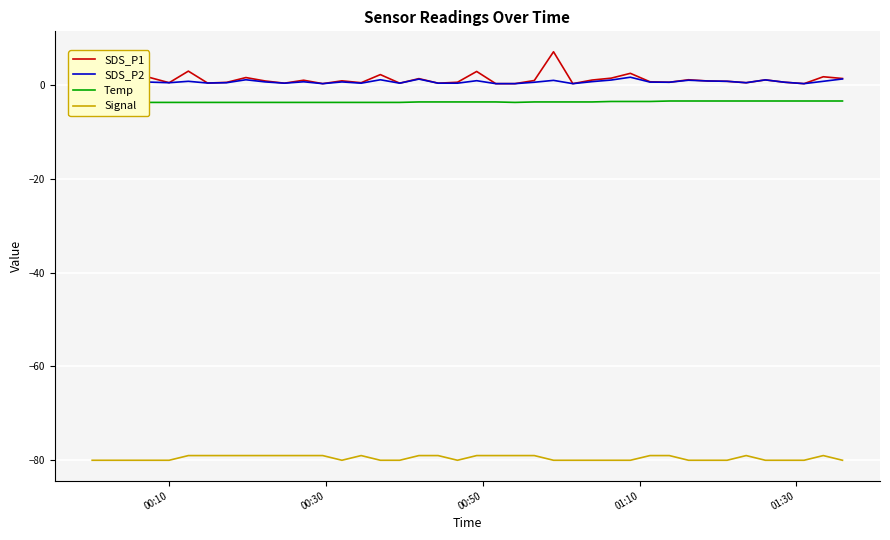

Which series has the widest spread of values?

SDS_P1